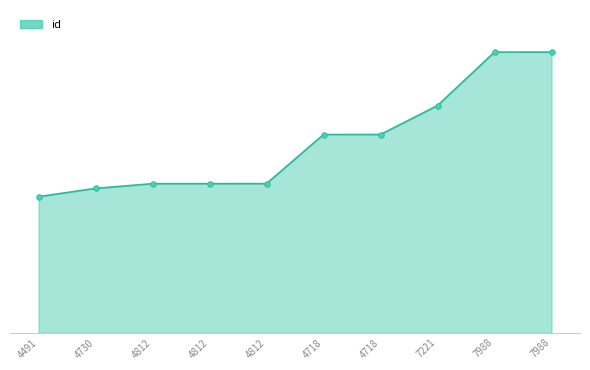

Is this an area chart (filled region under the line)?

Yes